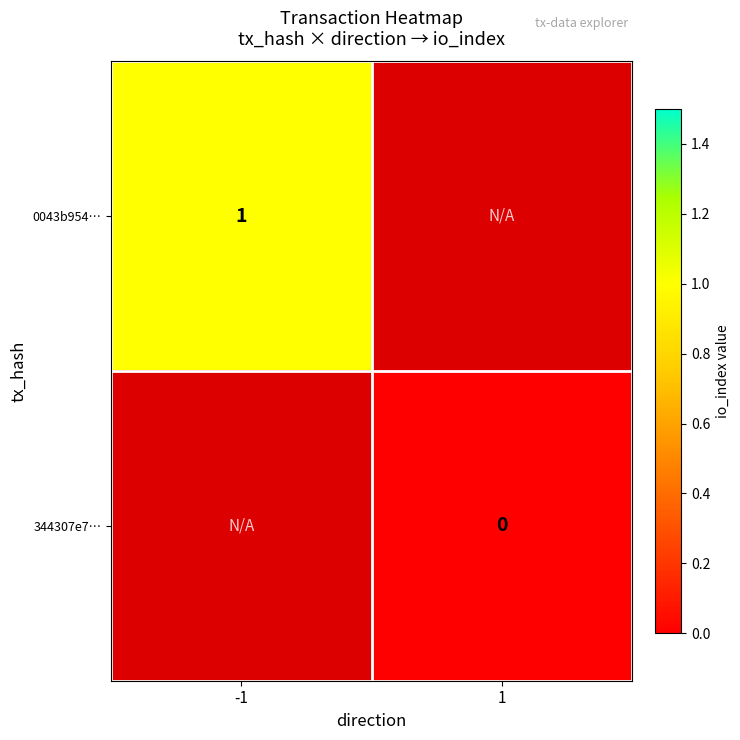

True or false: 0043b954… has a value of 1 at -1.

True